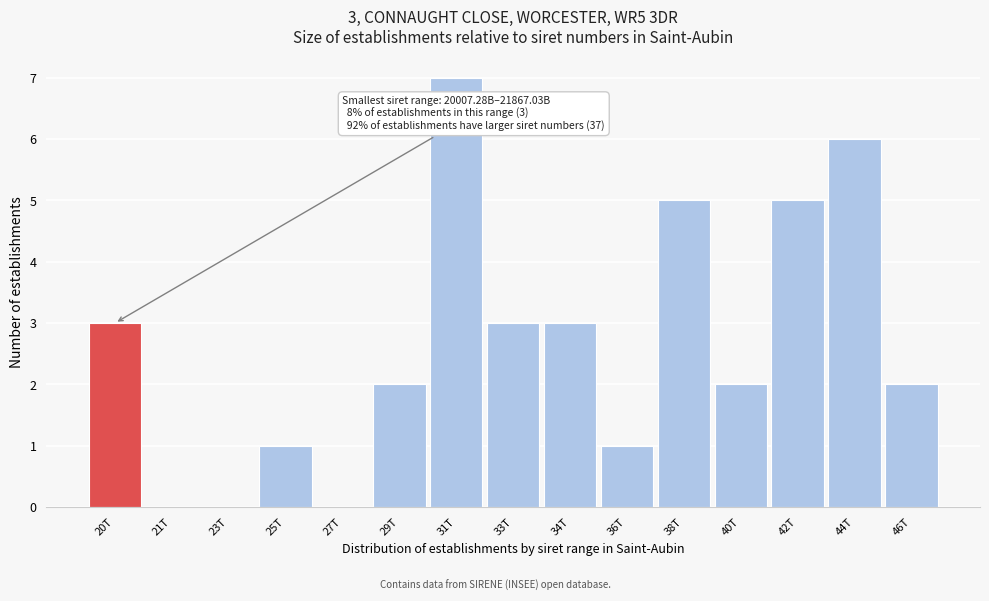

Reading right to left, transcribe all the data shown in this chart.

46T=2	44T=6	42T=5	40T=2	38T=5	36T=1	34T=3	33T=3	31T=7	29T=2	27T=0	25T=1	23T=0	21T=0	20T=3